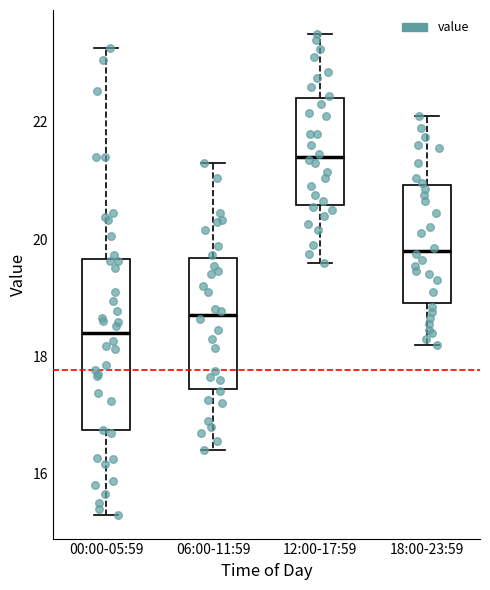

Which box has the lowest median line?

00:00-05:59